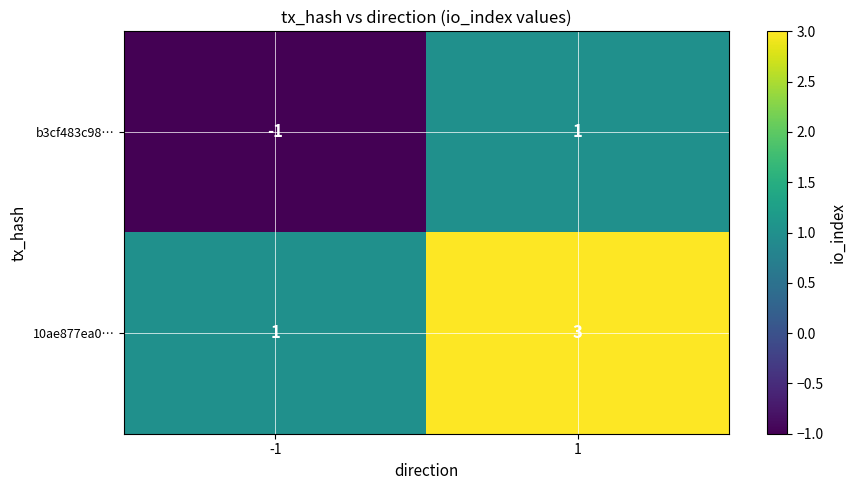

At which category does the chart reach its minimum across all series?

-1